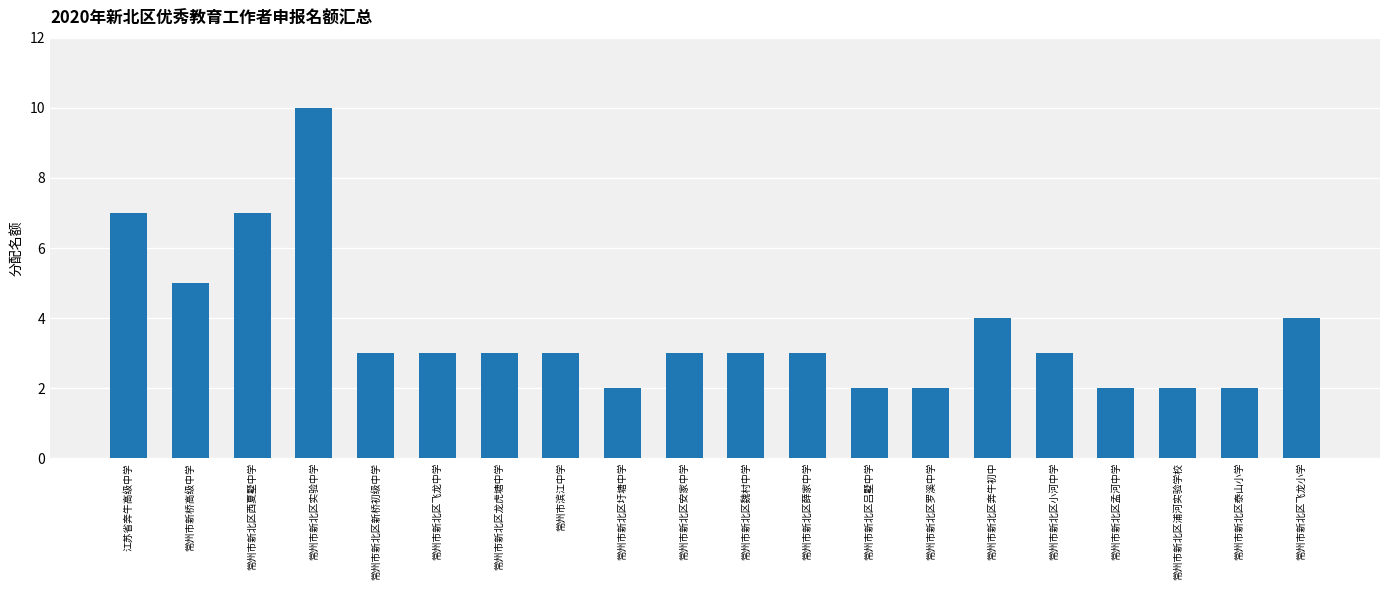

How many data points does each series have?

20